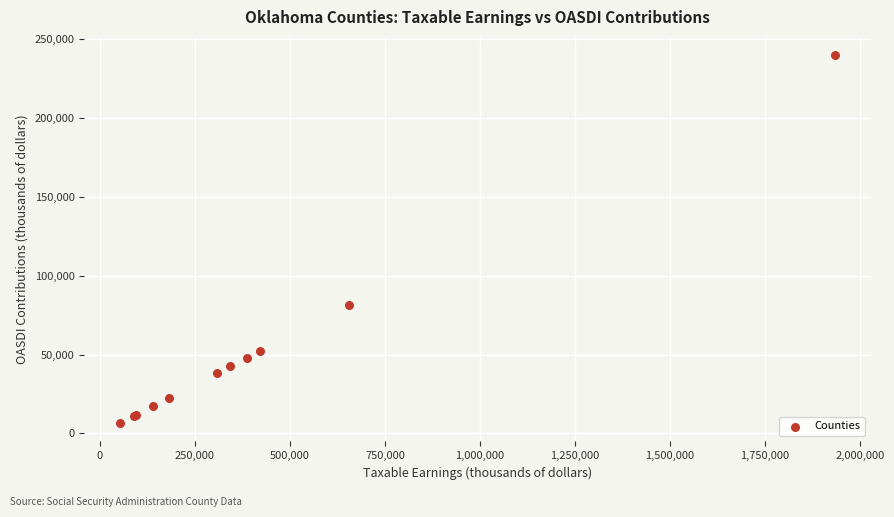

What Y value in the scatter plot is closest to 123197?

81266